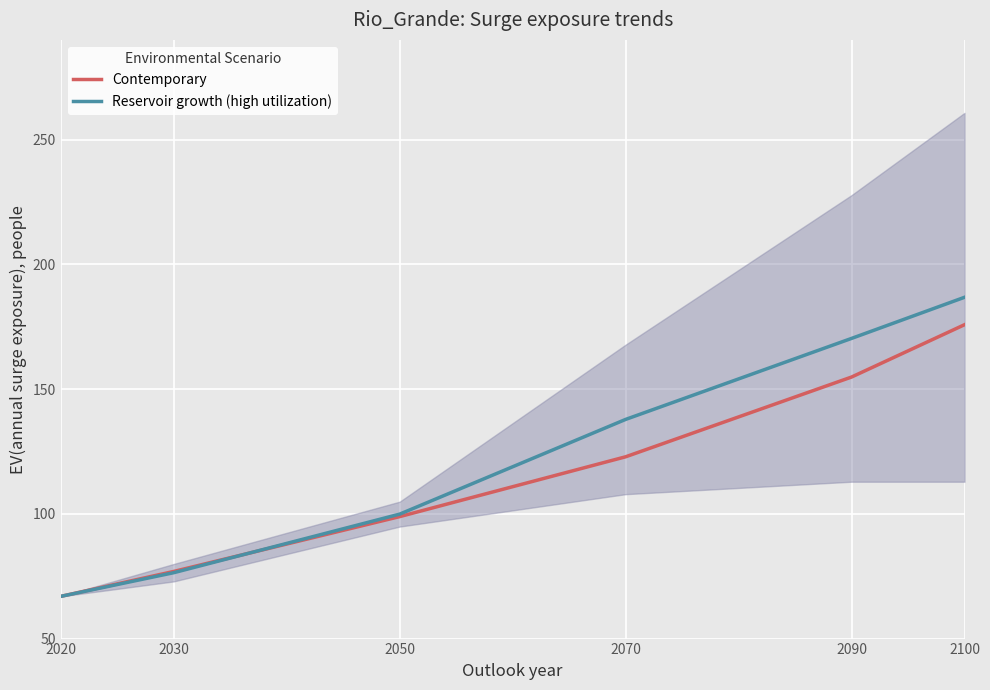

True or false: Contemporary has more than 0 points higher than both neighbors.

False